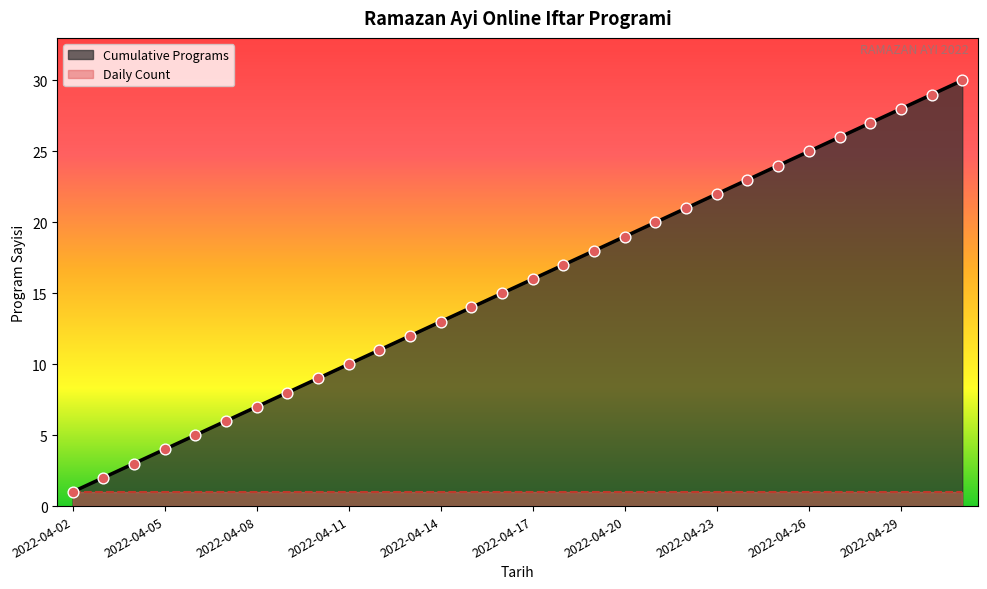

What is the change in value from 2022-04-04 to 2022-04-19?

+15